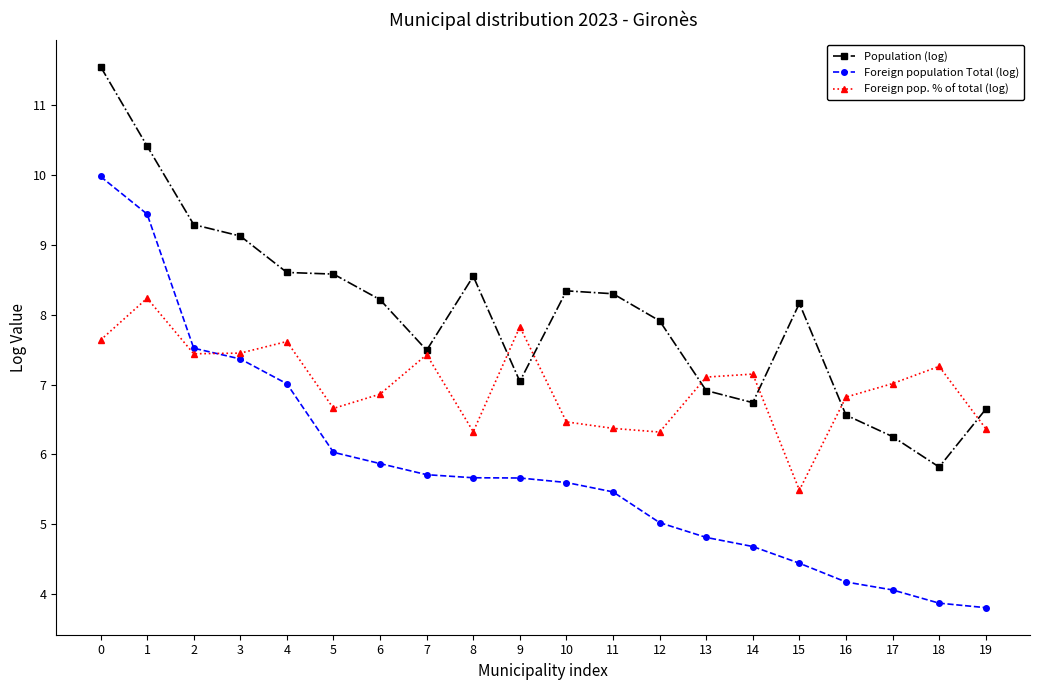

True or false: Foreign pop. % of total (log) has a value of 6.7 at 5.

True